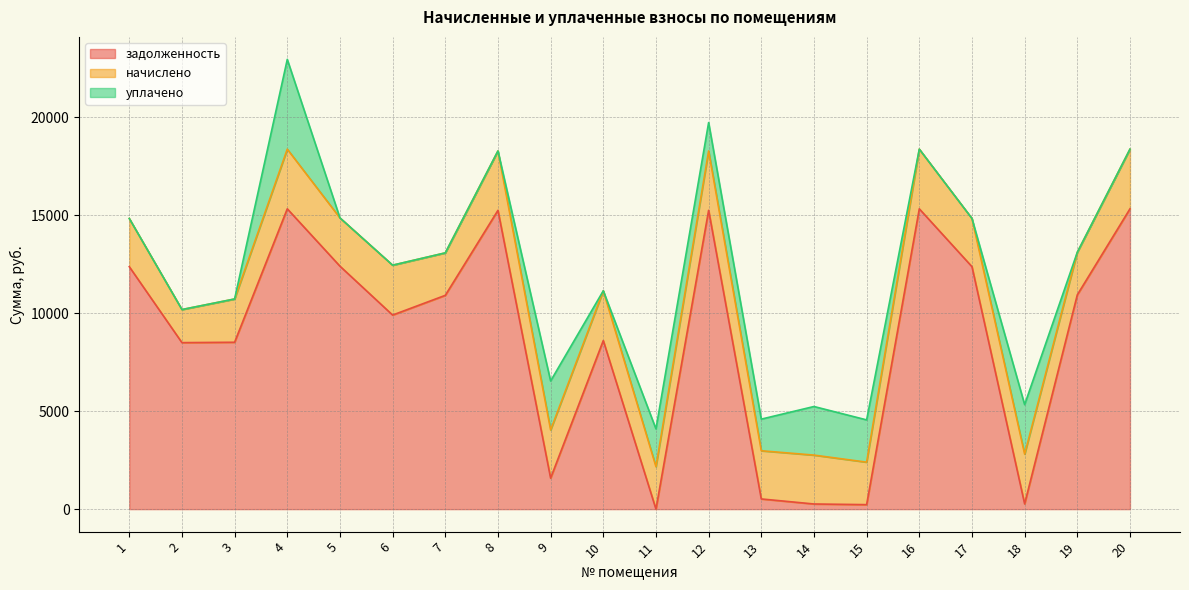

Reading right to left, what are all the values shown in this chart?

задолженность: 15331.0	10939.7	268.0	12377.8	15331.0	229.4	263.1	520.6	15253.9	0.1	8605.4	1582.2	15253.9	10914.0	9908.0	12403.4	15331.0	8519.4	8500.1	12377.8
начислено: 3046.5	2173.9	2541.3	2459.6	3046.5	2168.8	2495.3	2459.6	3031.2	2168.8	2541.3	2459.6	3031.2	2168.8	2546.4	2464.7	3046.5	2209.6	1689.1	2459.6
уплачено: 0.0	0.0	2527.0	0.0	0.0	2158.0	2481.0	1614.9	1450.0	1928.0	0.0	2501.0	0.0	0.0	0.0	0.0	4583.0	0.0	0.0	0.0